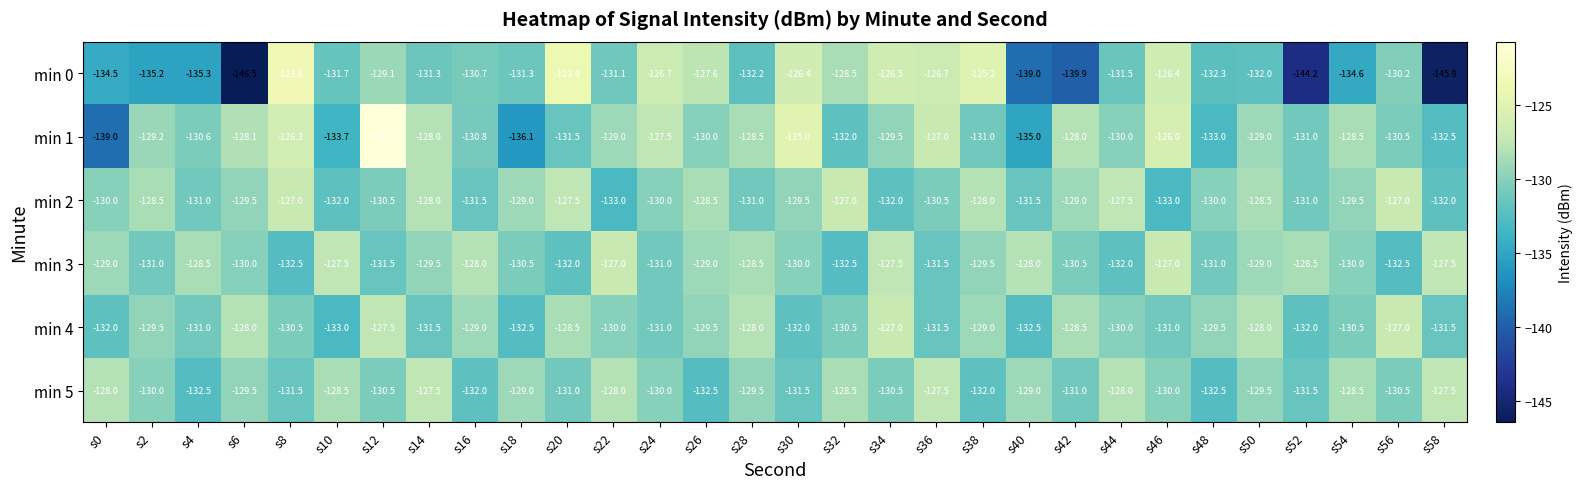

How many data points does each series have?

30